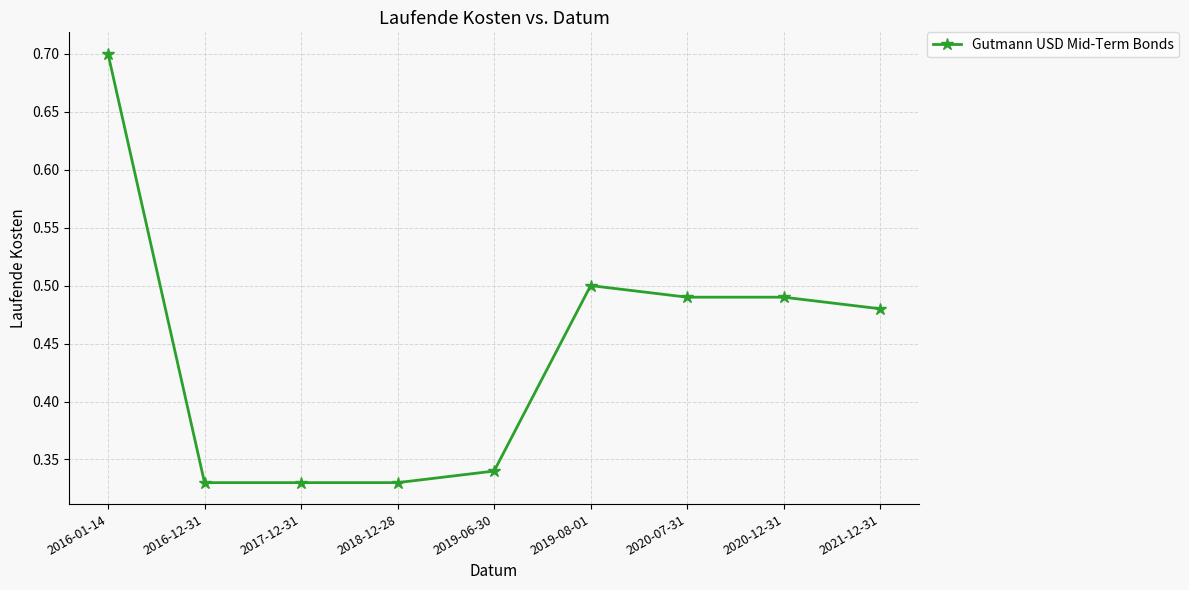

Which has a higher value, 2016-12-31 or 2020-07-31?

2020-07-31